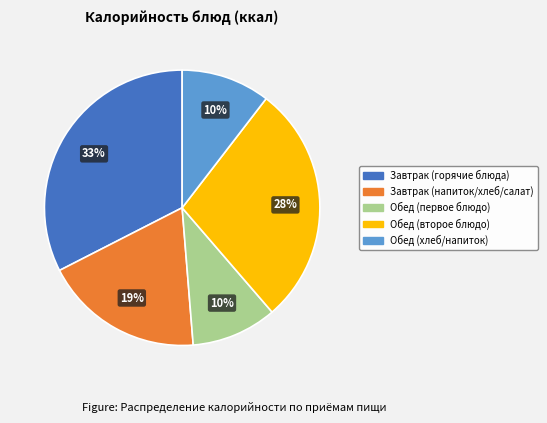

Is there any slice that represents more than half of the pie?

No